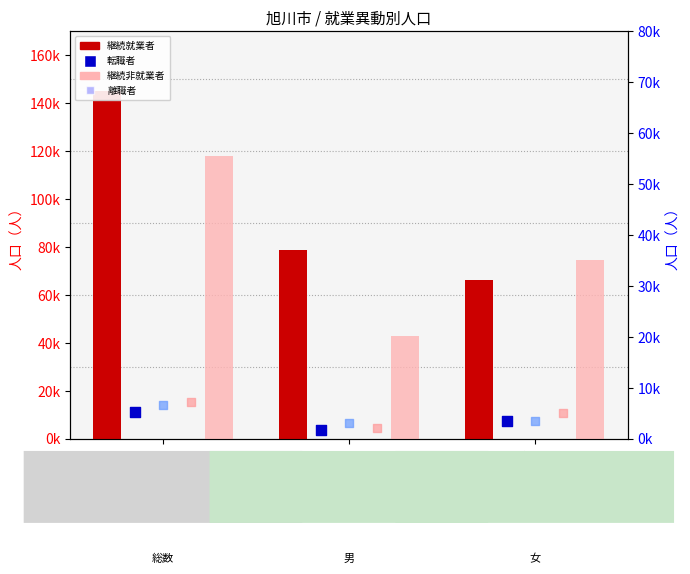

At how many categories does at least one series exceed 36216?

3